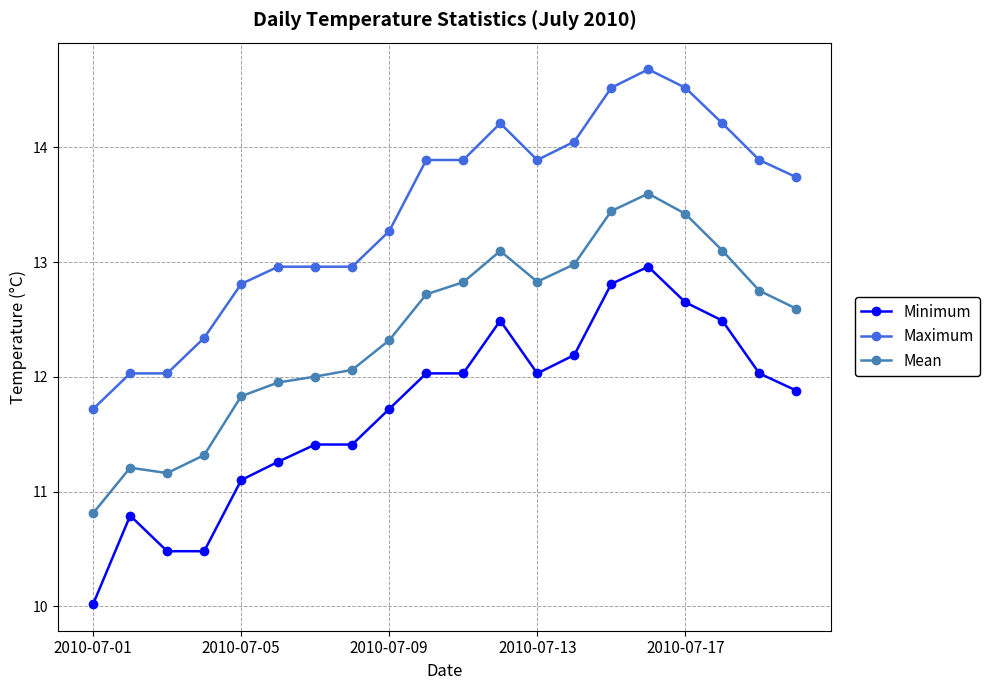

At how many categories does at least one series exceed 11?

20